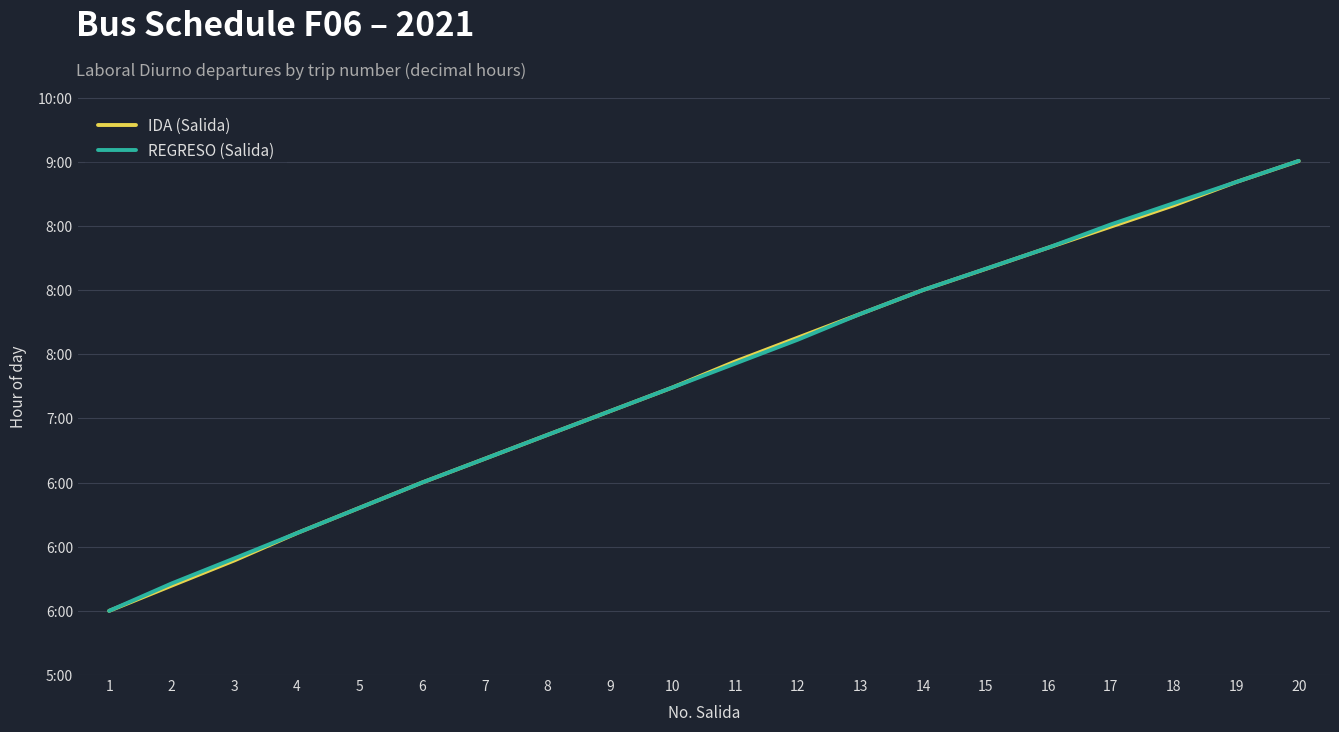

At how many categories does at least one series exceed 8?

6